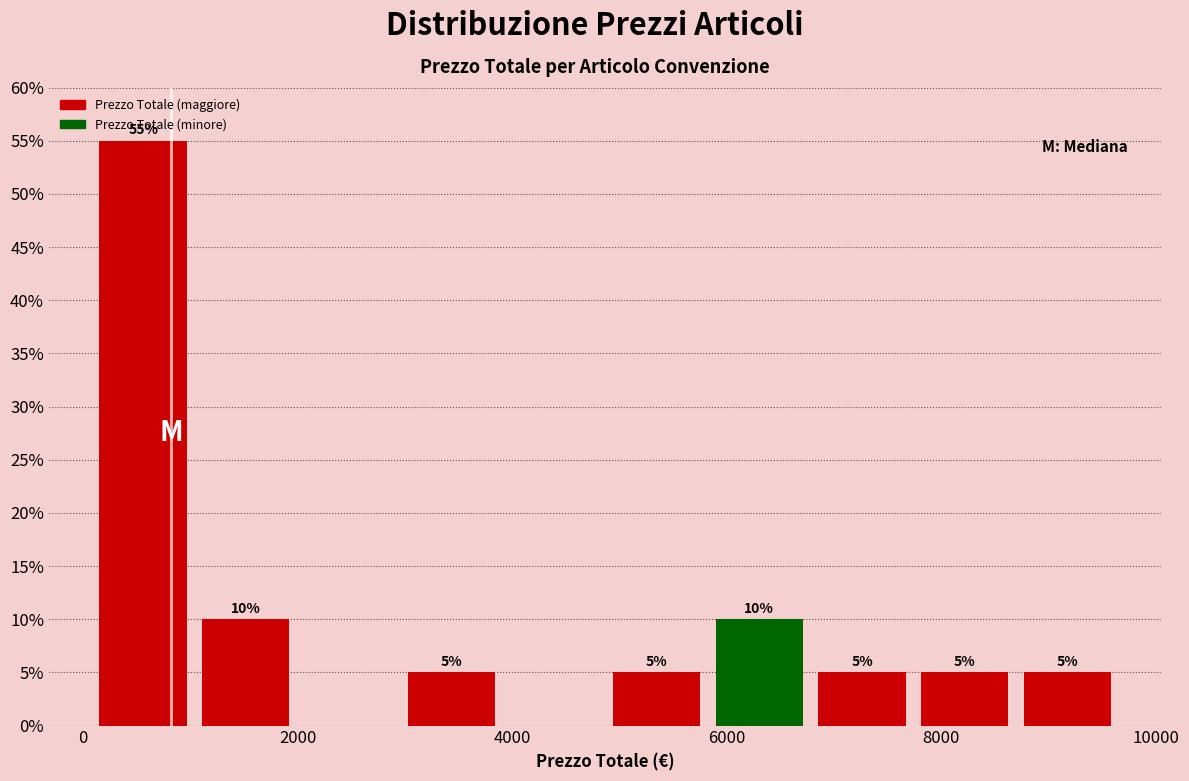

Over which range of the x-axis is the bar tallest?

0 to 1000